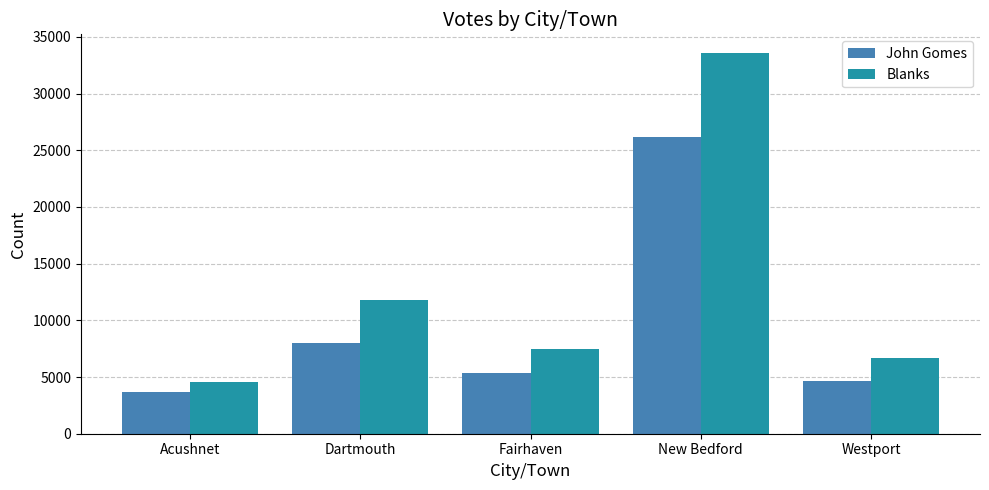

What are all the series names shown in the legend?

John Gomes, Blanks